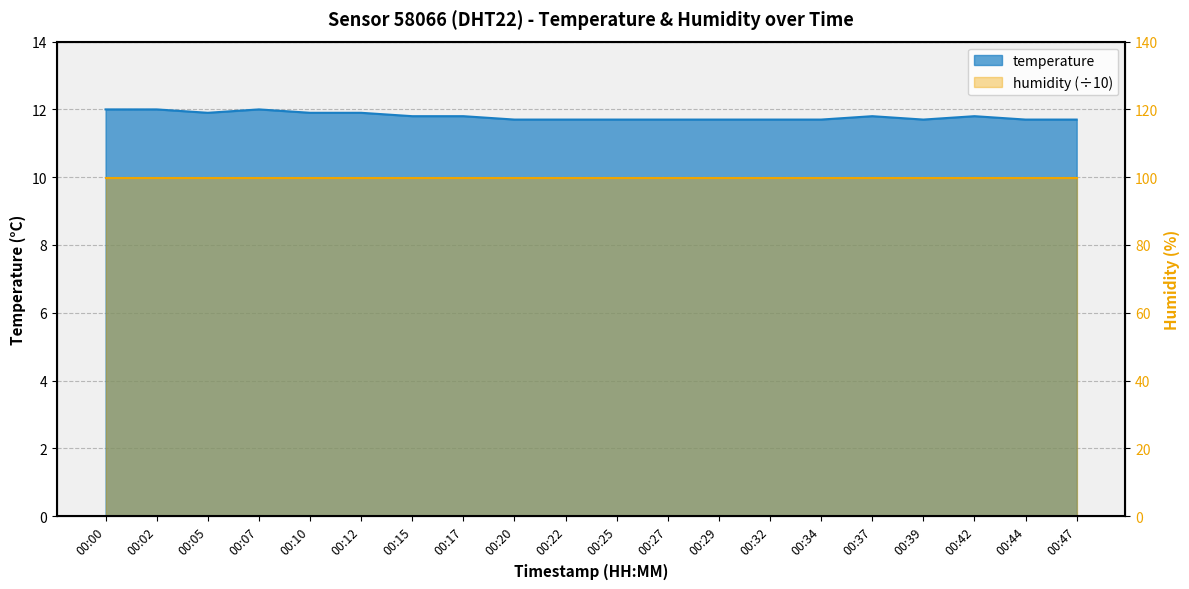

What is the change in value from 00:12 to 00:37?

-0.1